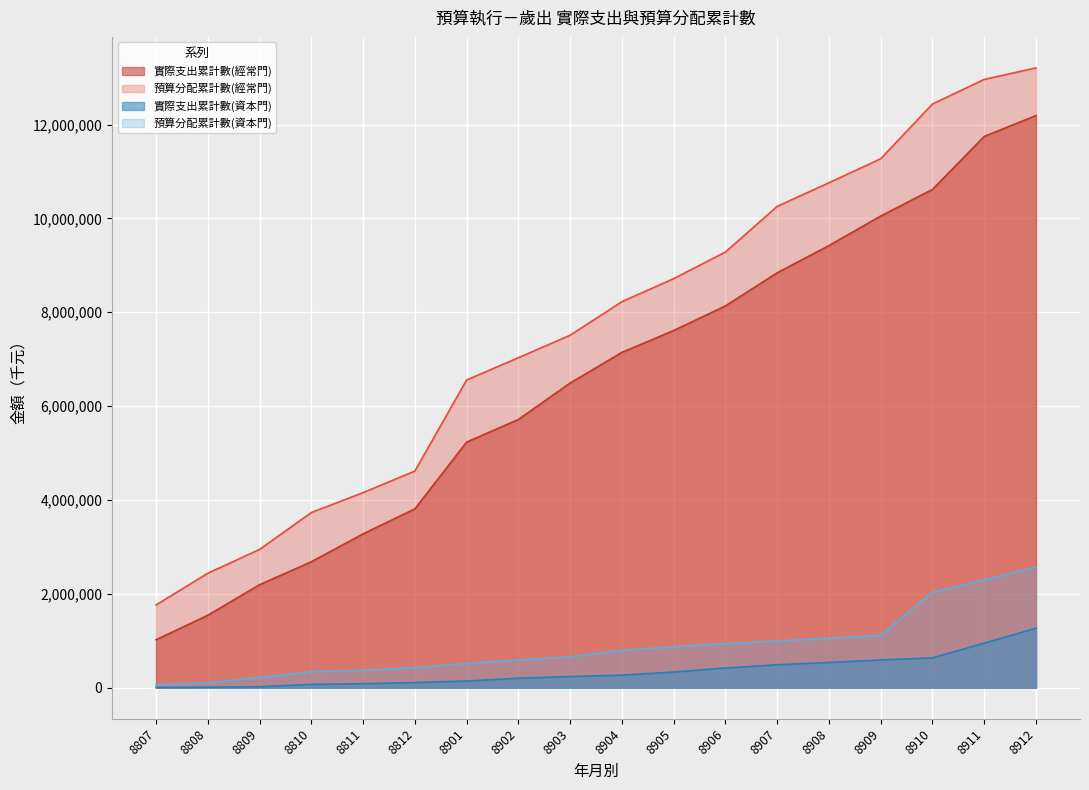

At how many categories does at least one series exceed 9014493?

7